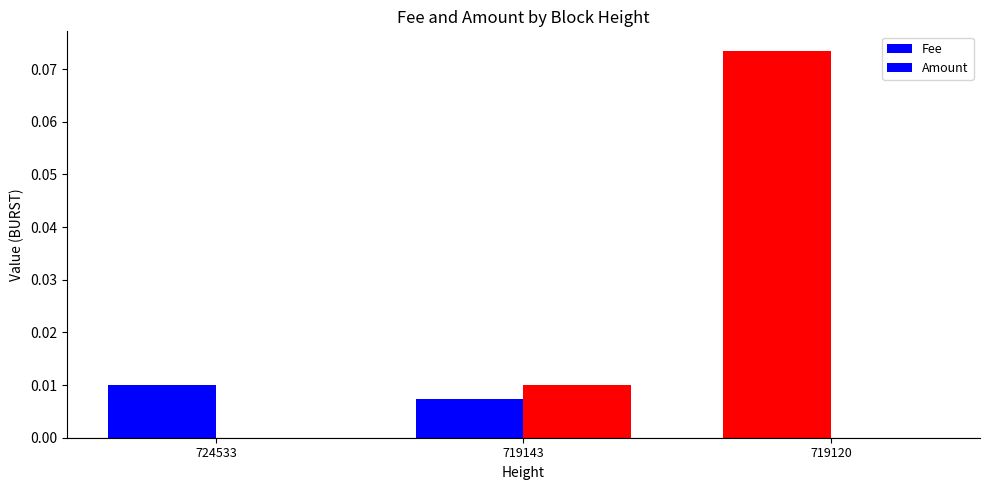

Count the number of data series in this chart.

2